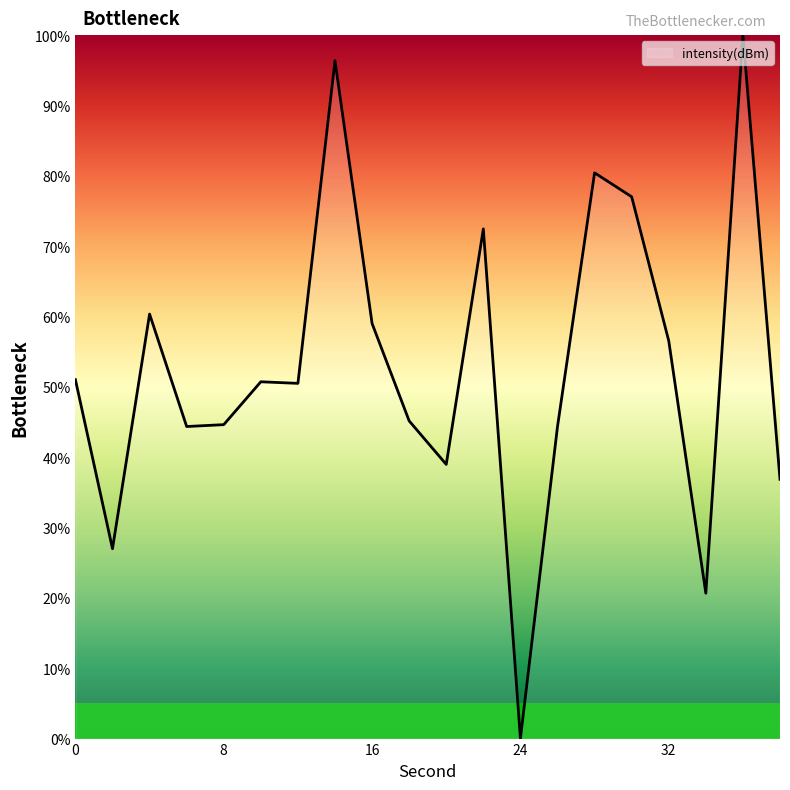

What is the difference between the maximum and minimum values?

100.0